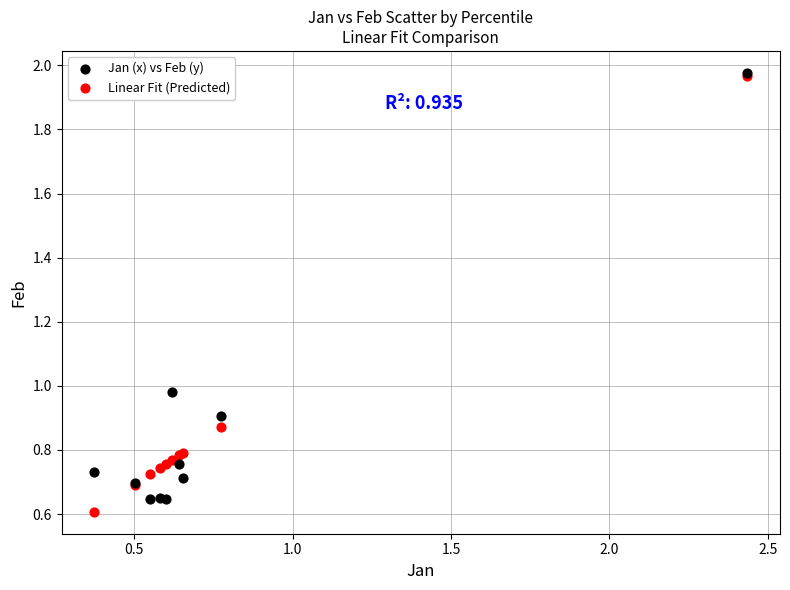

What are all the series names shown in the legend?

Jan (x) vs Feb (y), Linear Fit (Predicted)